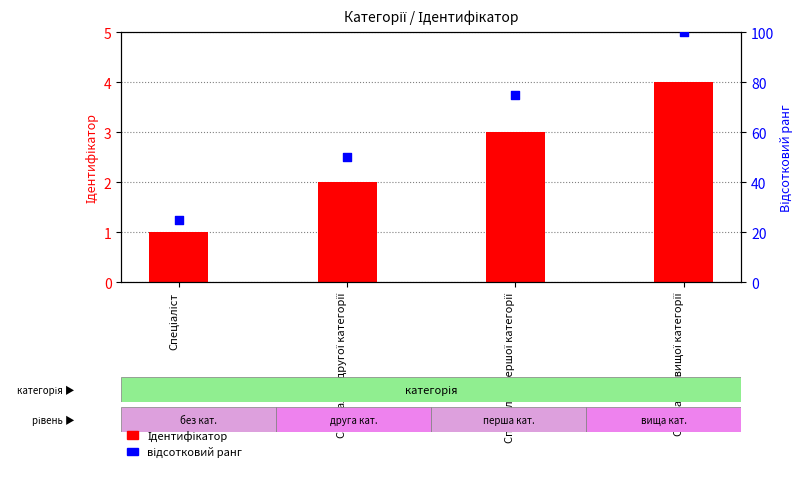

Which series has the largest total across all categories?

відсотковий ранг